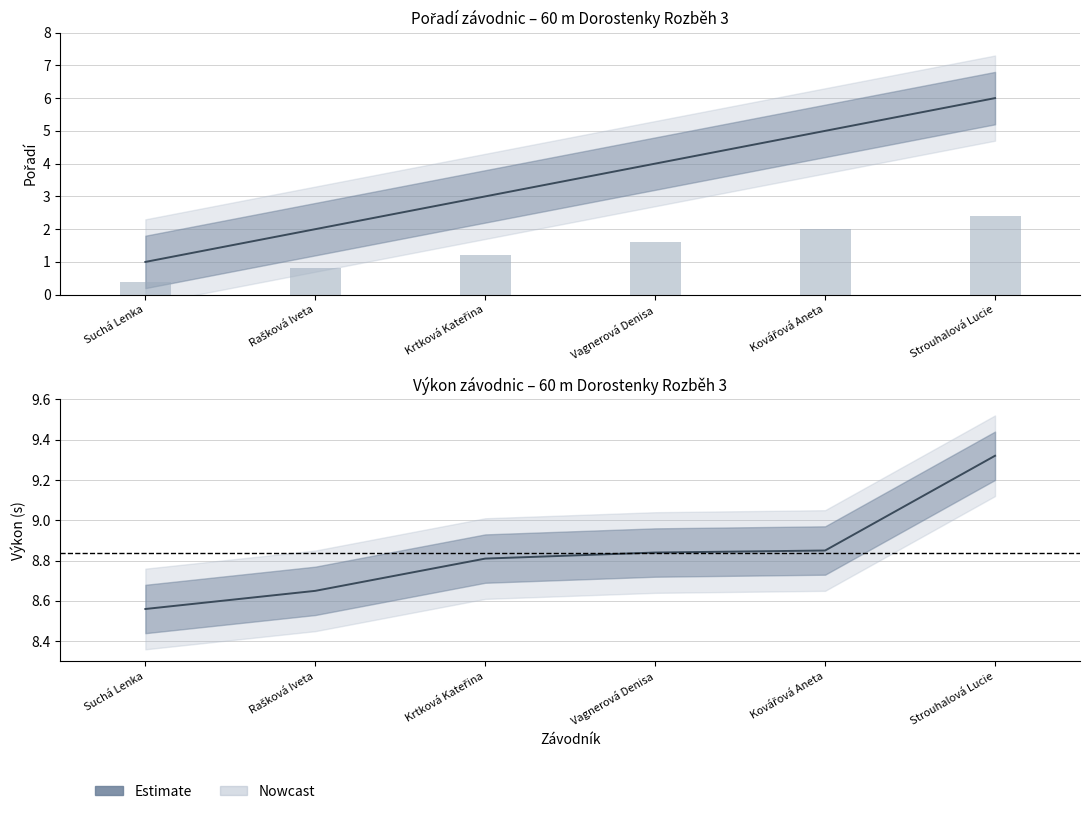

What is the difference between the values at Rašková Iveta and Krtková Kateřina?

0.2